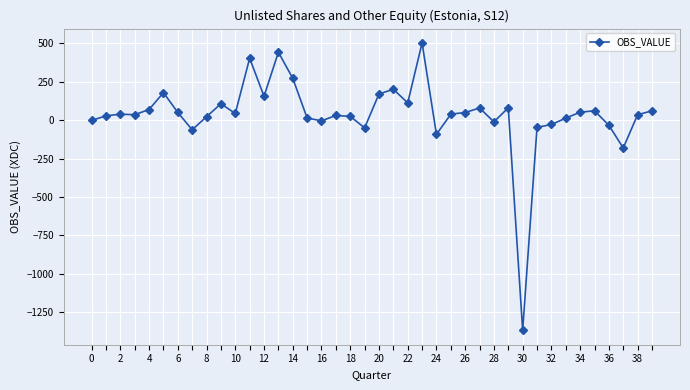

What is the difference between the maximum and minimum values?

1872.0